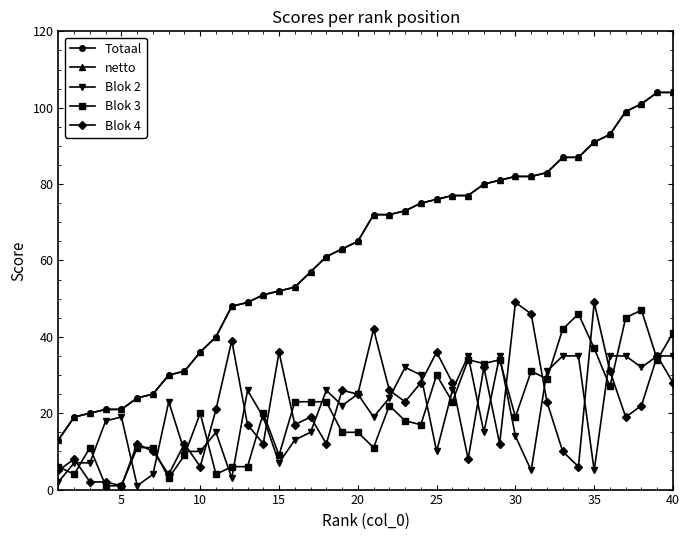

What is the difference between the maximum and minimum values in the Totaal series?

91